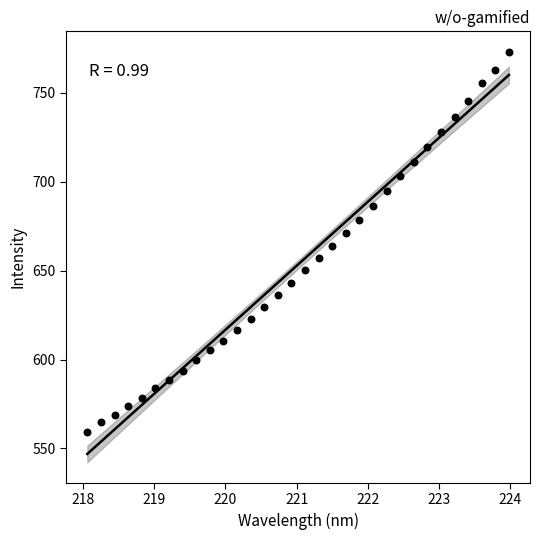

What is the range of X values (max minus min)?

5.9